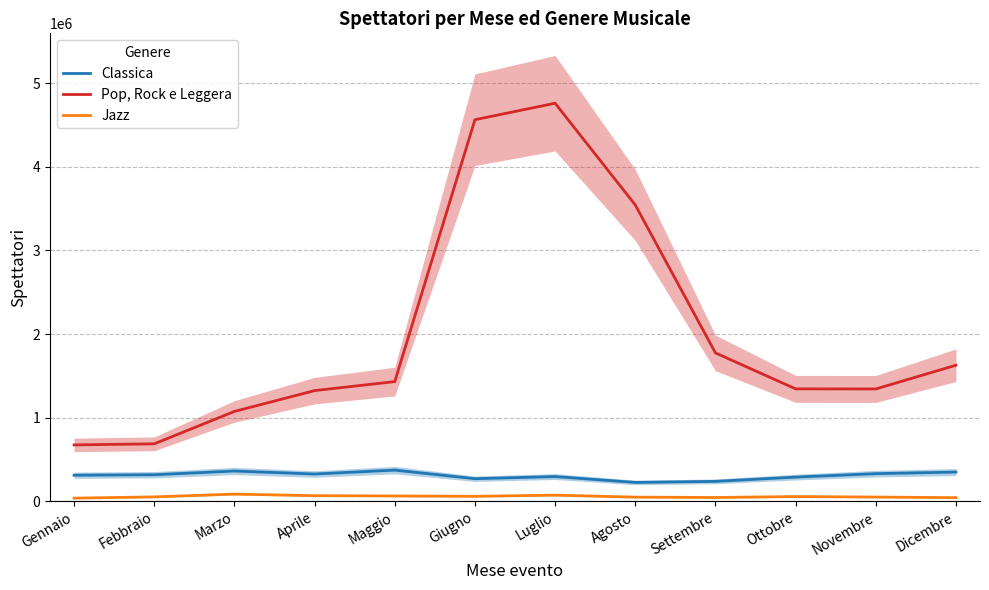

Is this an area chart (filled region under the line)?

No